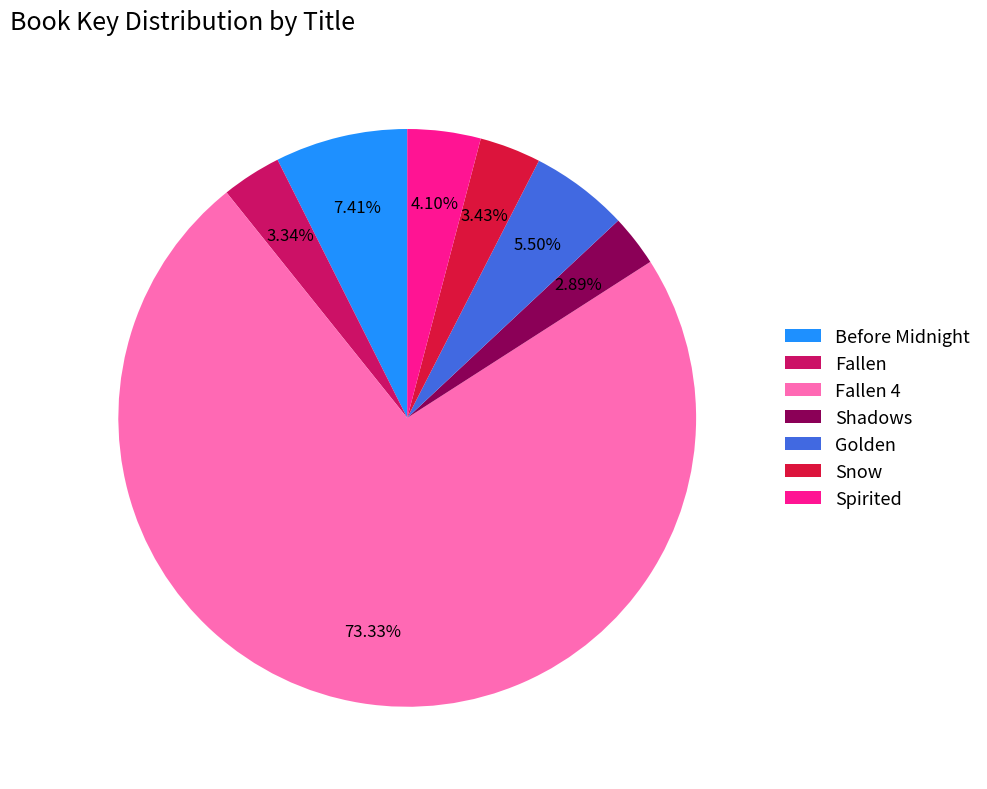

Between Golden and Fallen 4, which is larger?

Fallen 4